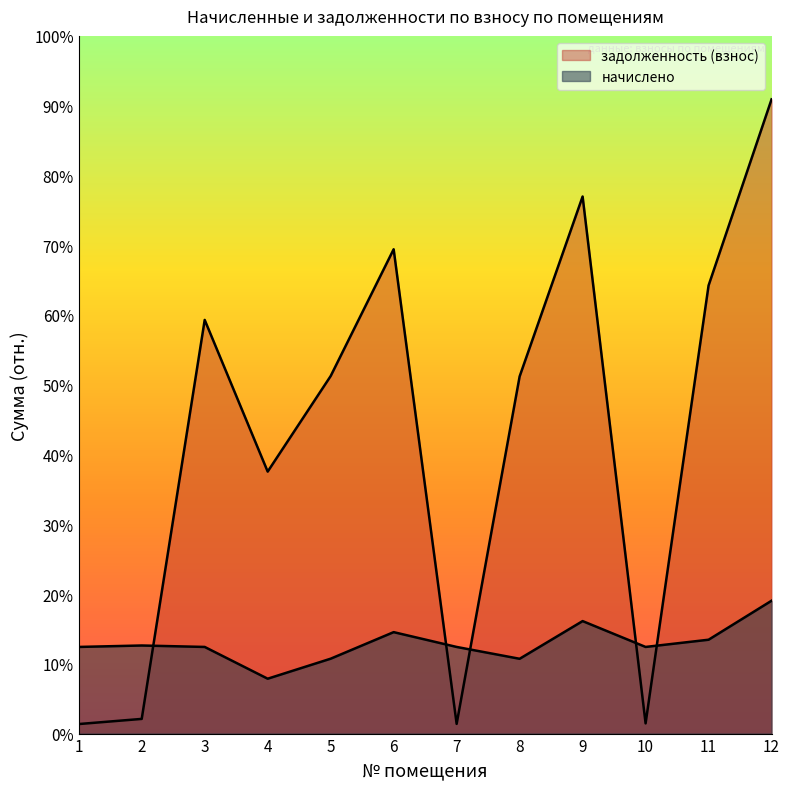

List the series in order of their peak value, highest first.

задолженность (взнос), начислено